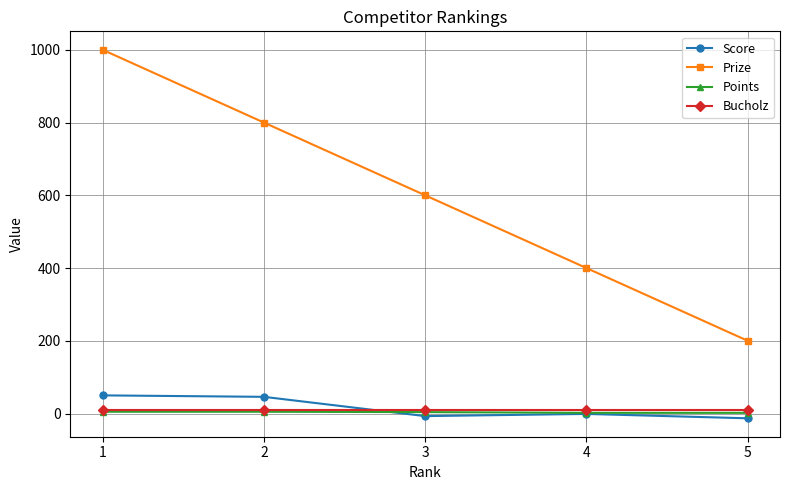

What is the sum of all Points values?

18